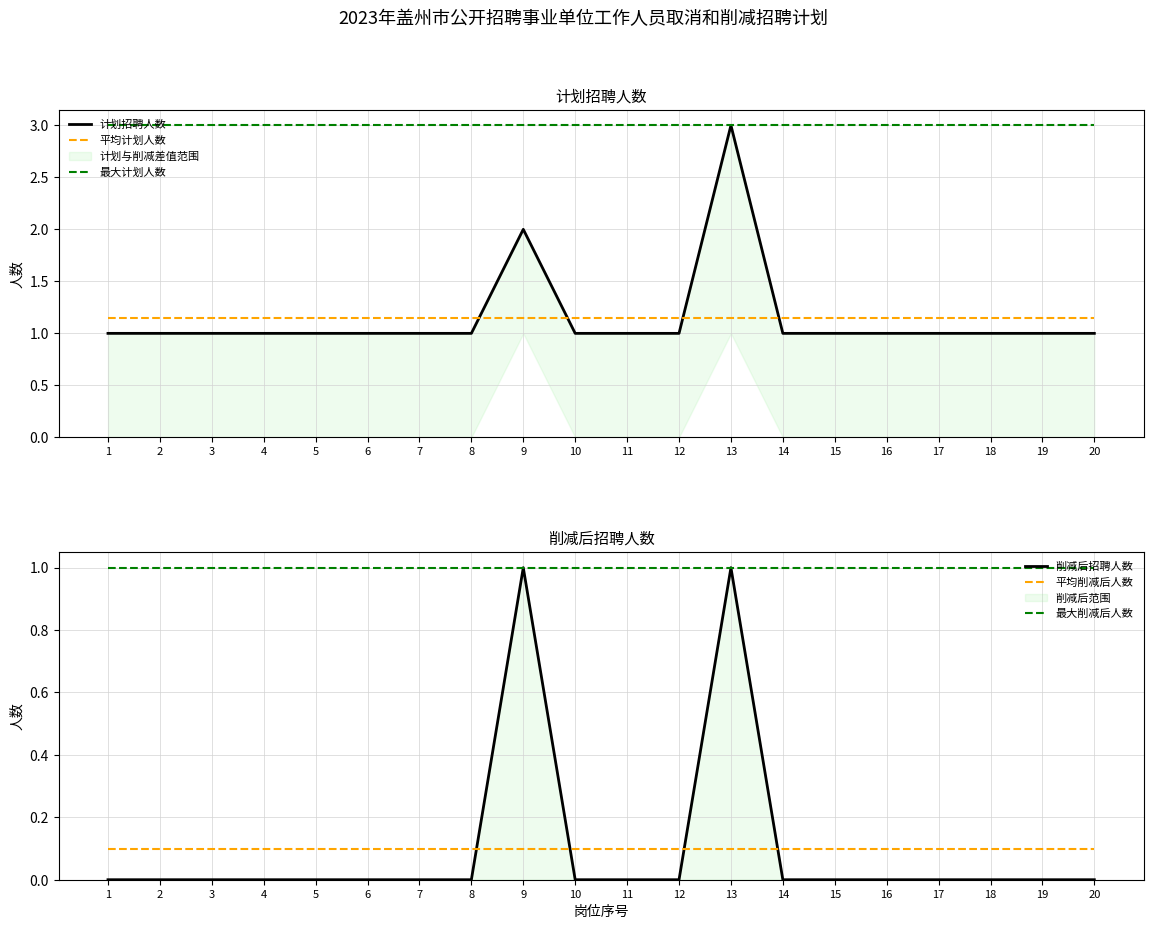

Which series changed the most between 7 and 15?

计划招聘人数